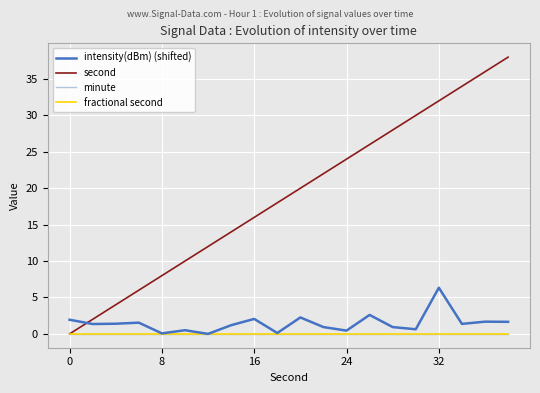

At how many categories does at least one series exceed 14?

12